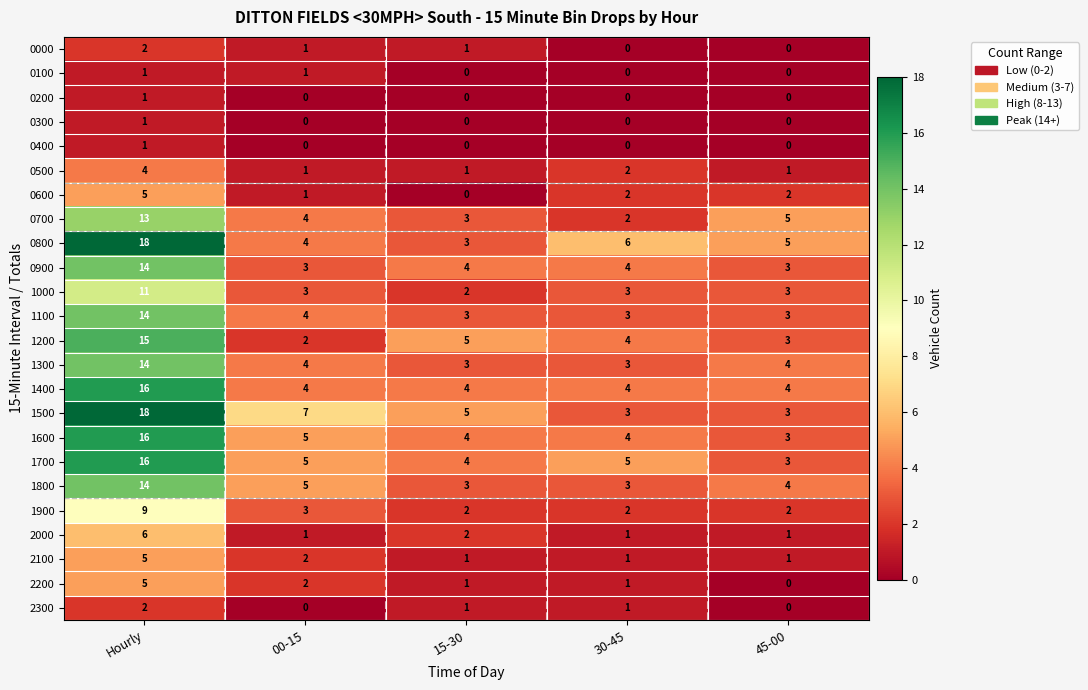

At how many categories does at least one series exceed 10?

1